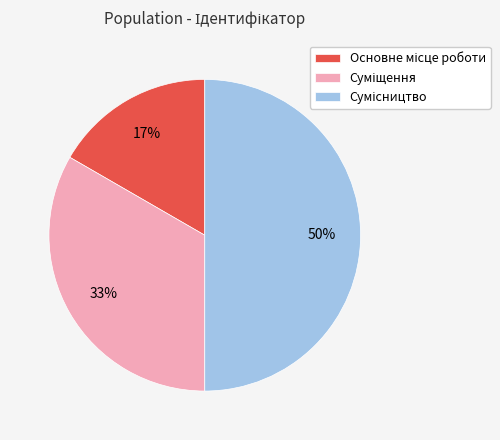

To the nearest percent, what is the difference between the largest and smallest slice percentages?

33%